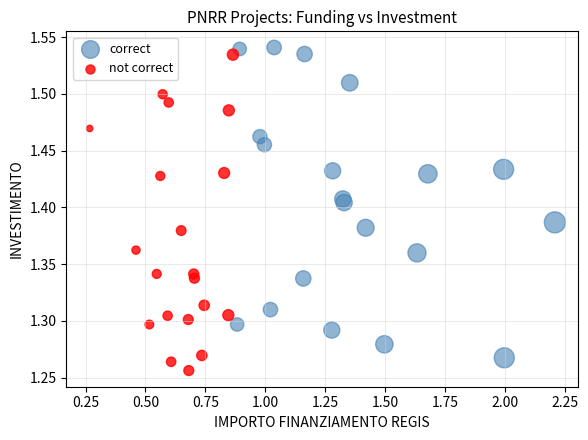

Which series contains the highest Y value?

correct